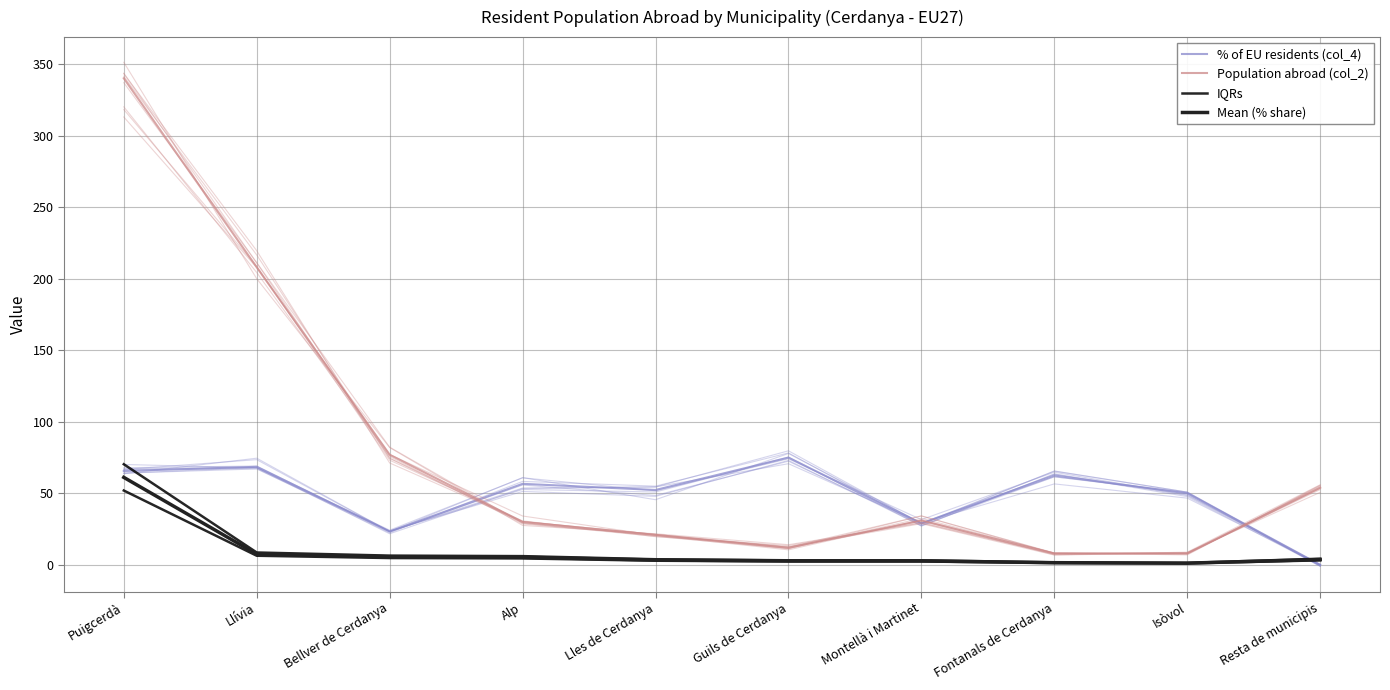

True or false: IQRs and % of EU residents (col_4) cross at least once.

True